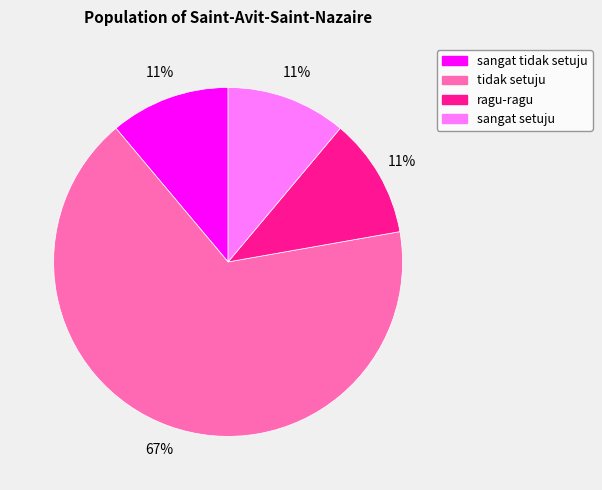

What is the largest slice in the pie chart?

tidak setuju